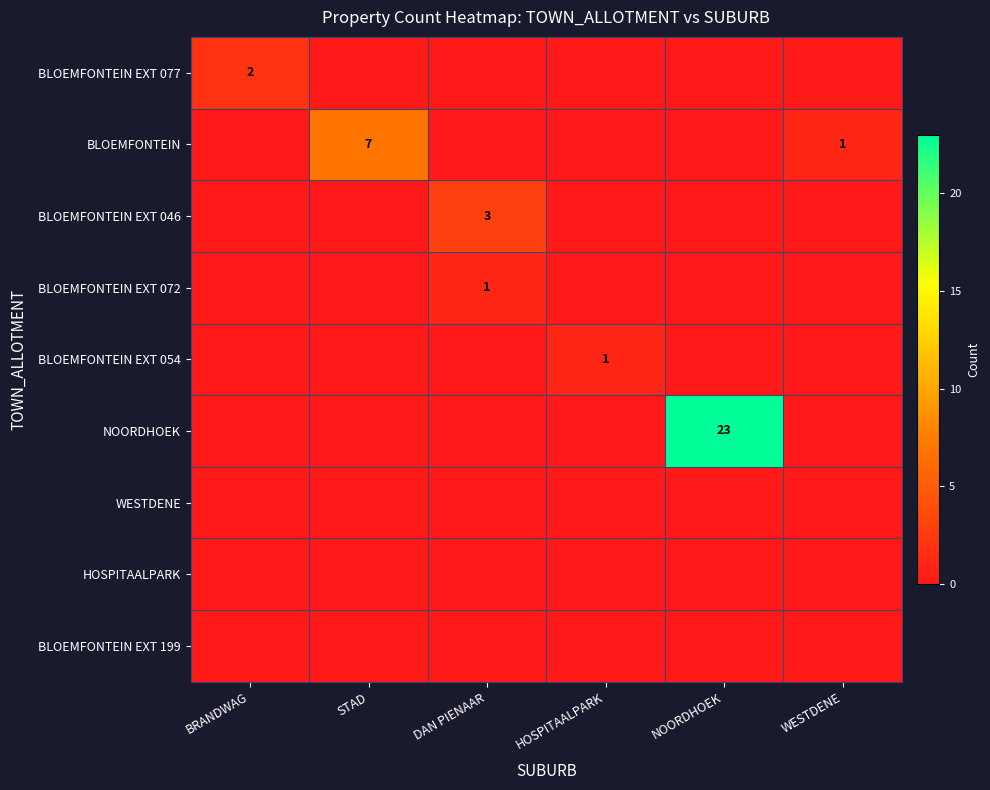

Which series has the widest spread of values?

NOORDHOEK